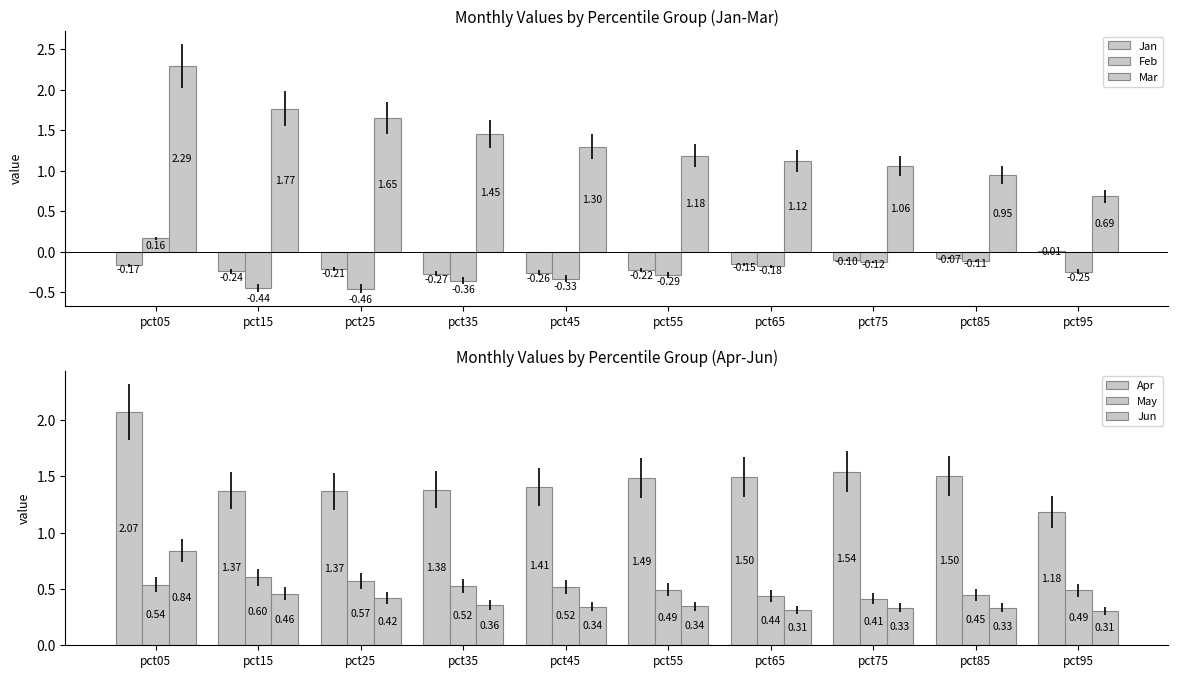

How many bars are there in total?

60